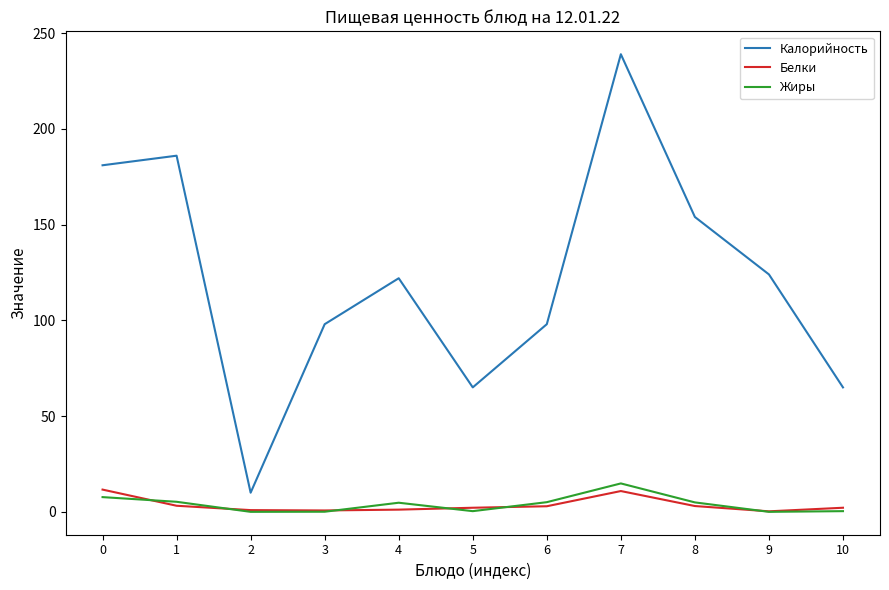

Which series has the largest range (max minus min)?

Калорийность